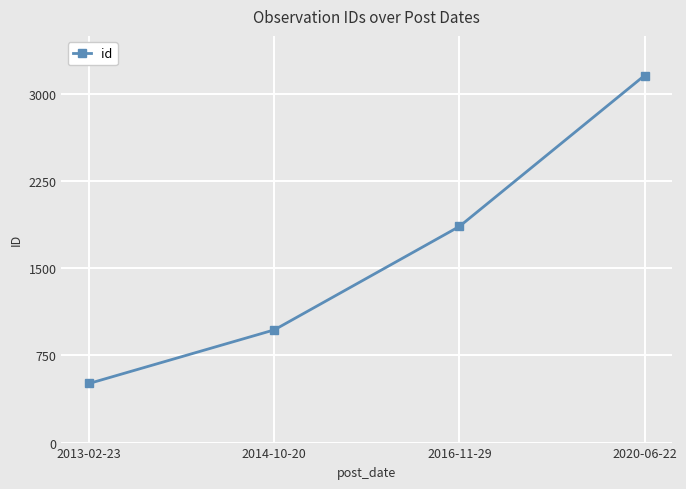

What value does the data have at 2020-06-22?

3159